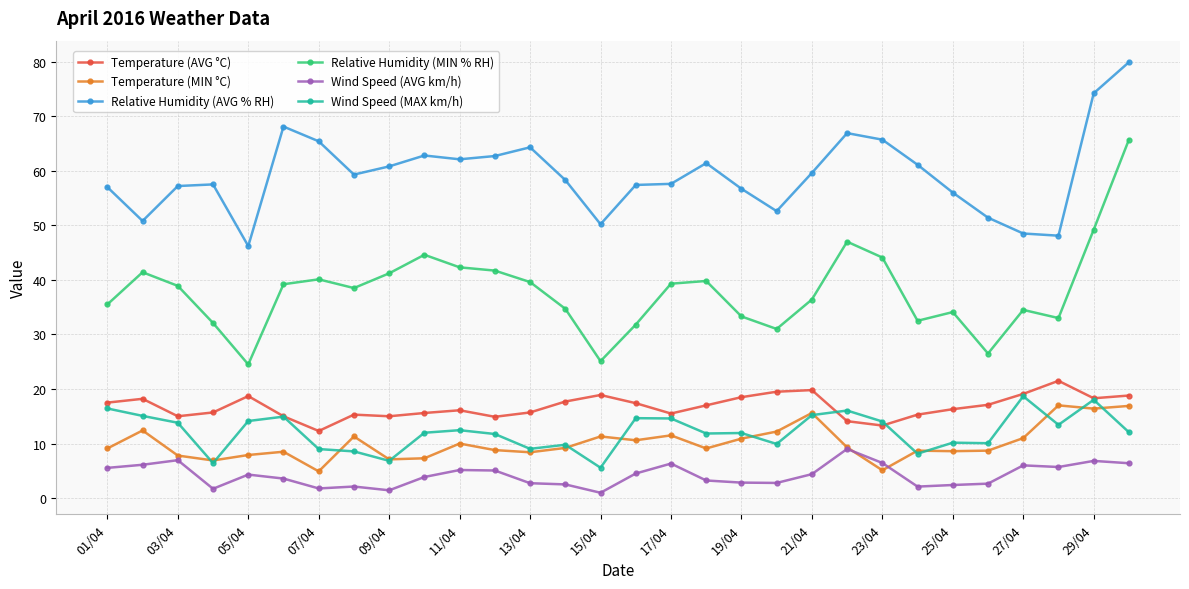

What is the maximum value shown in the chart?

79.9